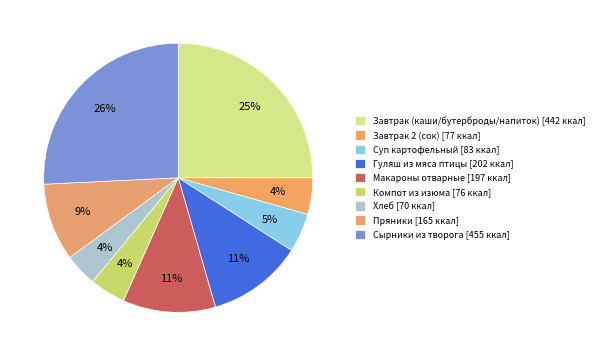

What is the change in value from Макароны отварные to Пряники?

-32.1